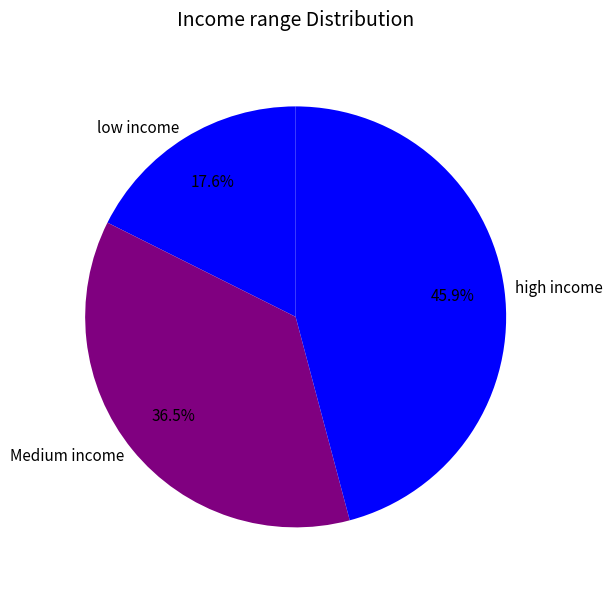

Is there any slice that represents more than half of the pie?

No